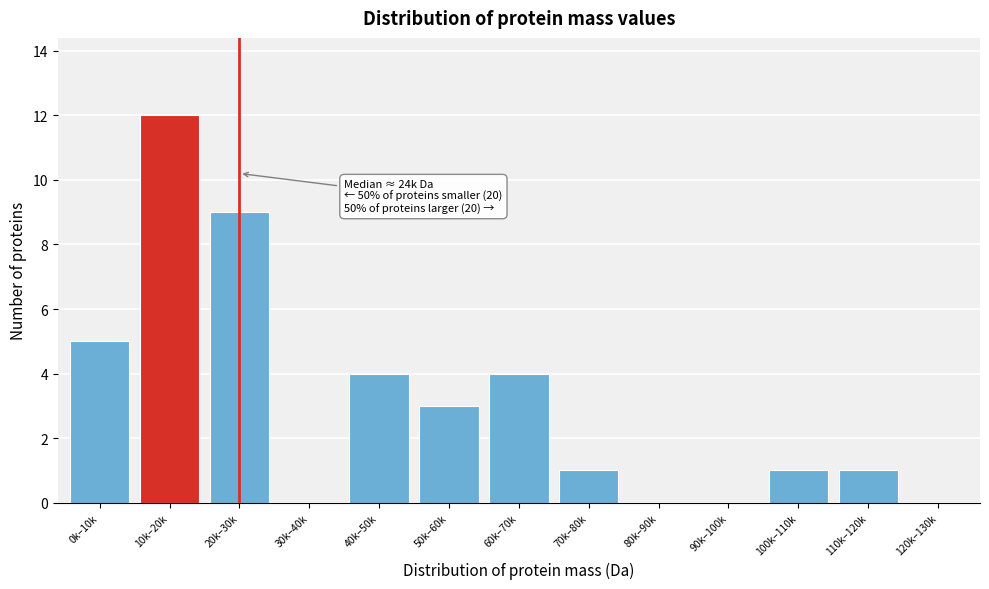

Reading left to right, extract all data points from this chart.

0k–10k=5	10k–20k=12	20k–30k=9	30k–40k=0	40k–50k=4	50k–60k=3	60k–70k=4	70k–80k=1	80k–90k=0	90k–100k=0	100k–110k=1	110k–120k=1	120k–130k=0